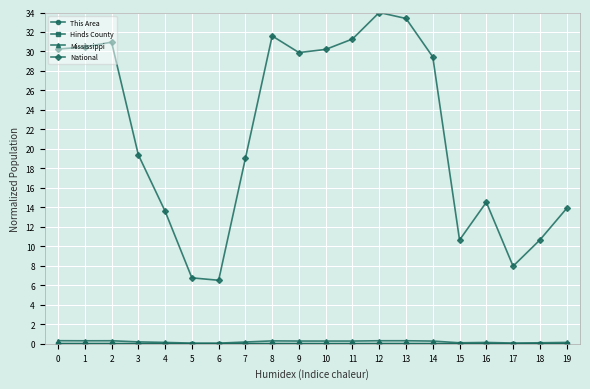

Which series has the largest total across all categories?

National